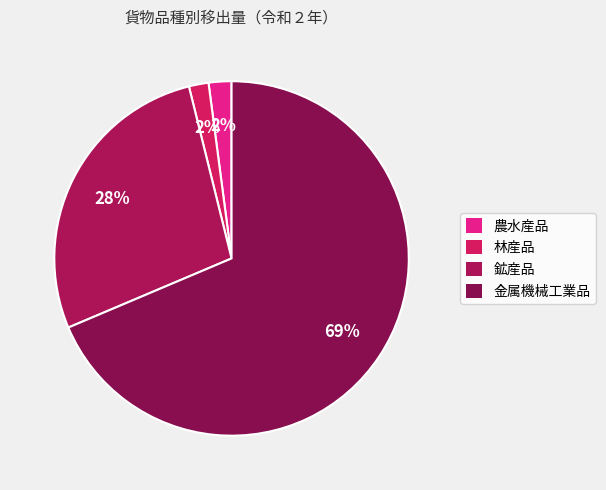

The 林産品 slice represents 2% of the pie. True or false?

True